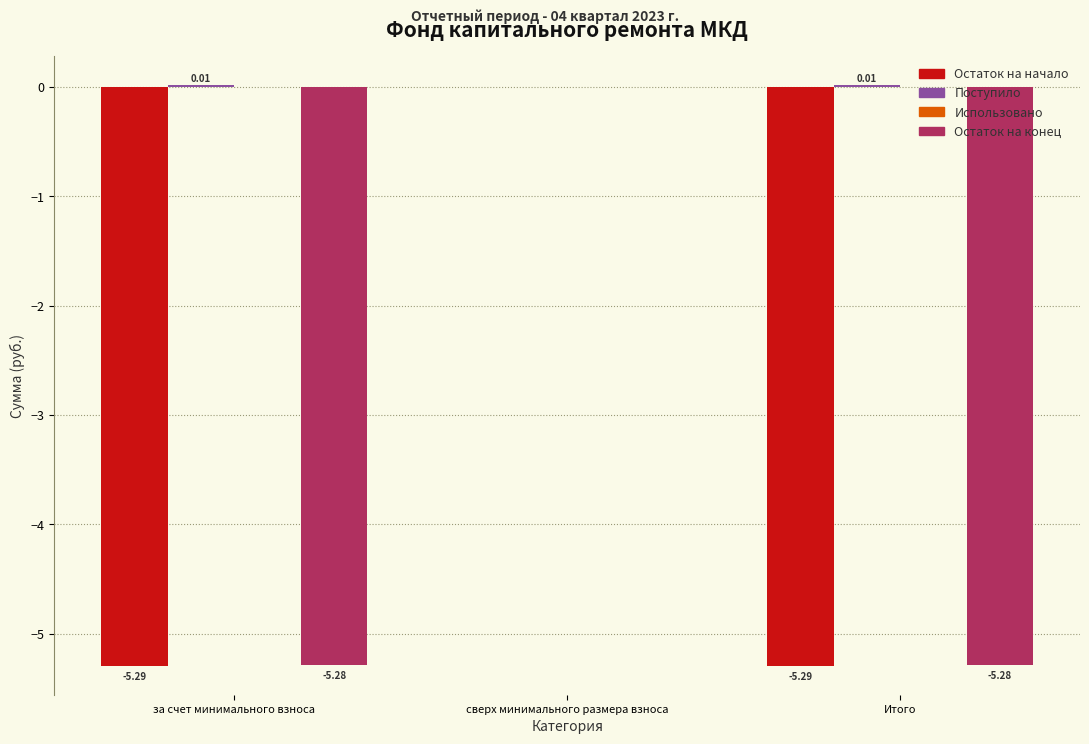

What is the sum of the Остаток на начало values at сверх минимального размера взноса and Итого?

-5.3